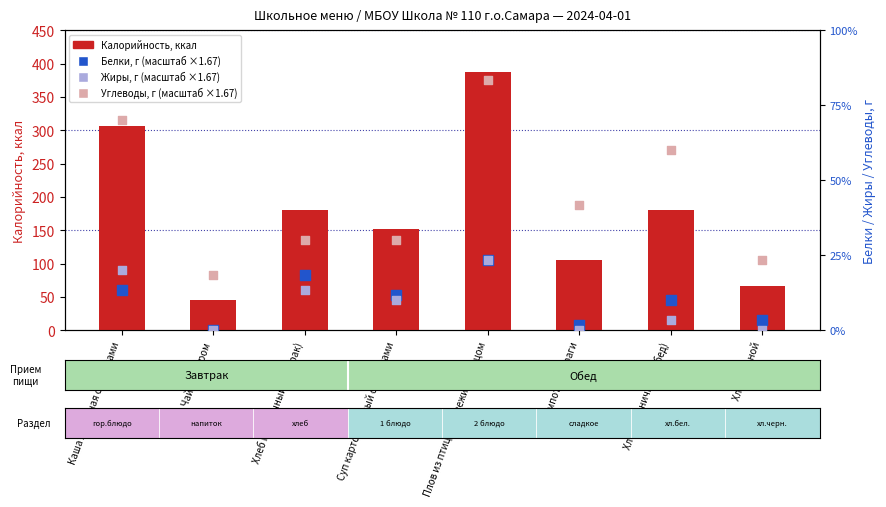

Which series reaches the minimum Y coordinate?

Белки (масштаб)